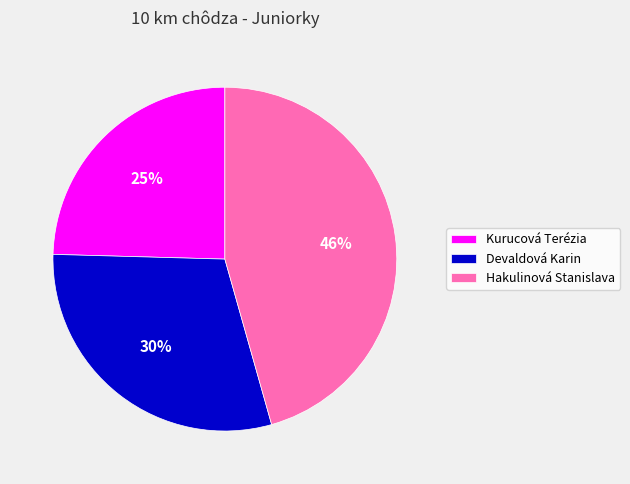

To the nearest percent, what portion does Kurucová Terézia represent?

25%